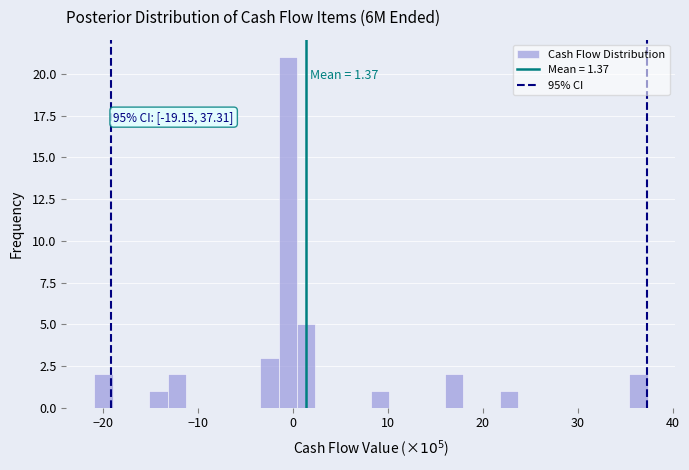

Around what value on the x-axis is the tallest bar? Give the approximate position of its centre, as read against the axis.

-1